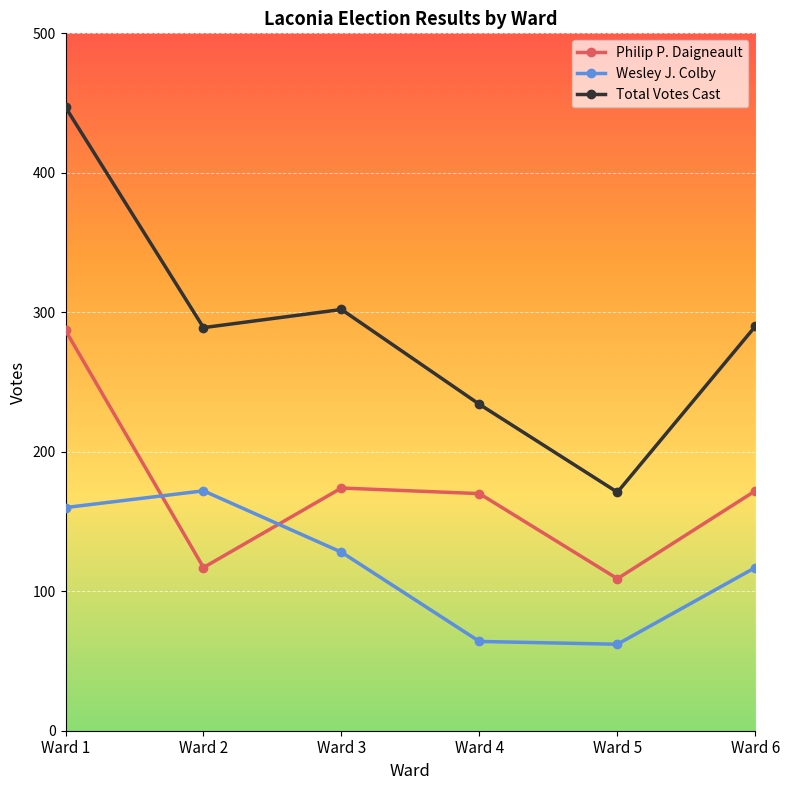

What is the sum of all Total Votes Cast values?

1733